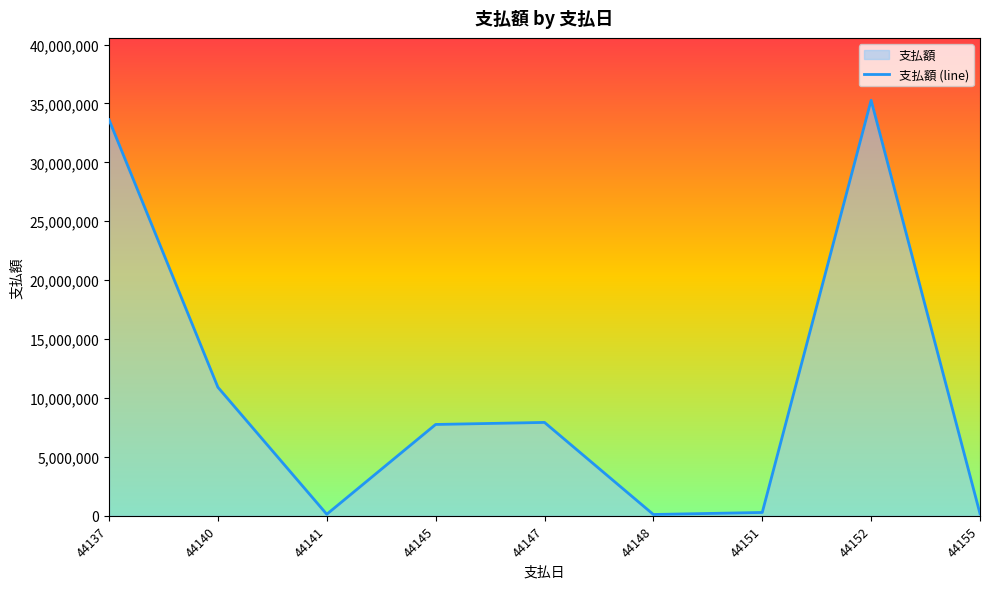

What is the sum of the values at 44155 and 44145?

7931010